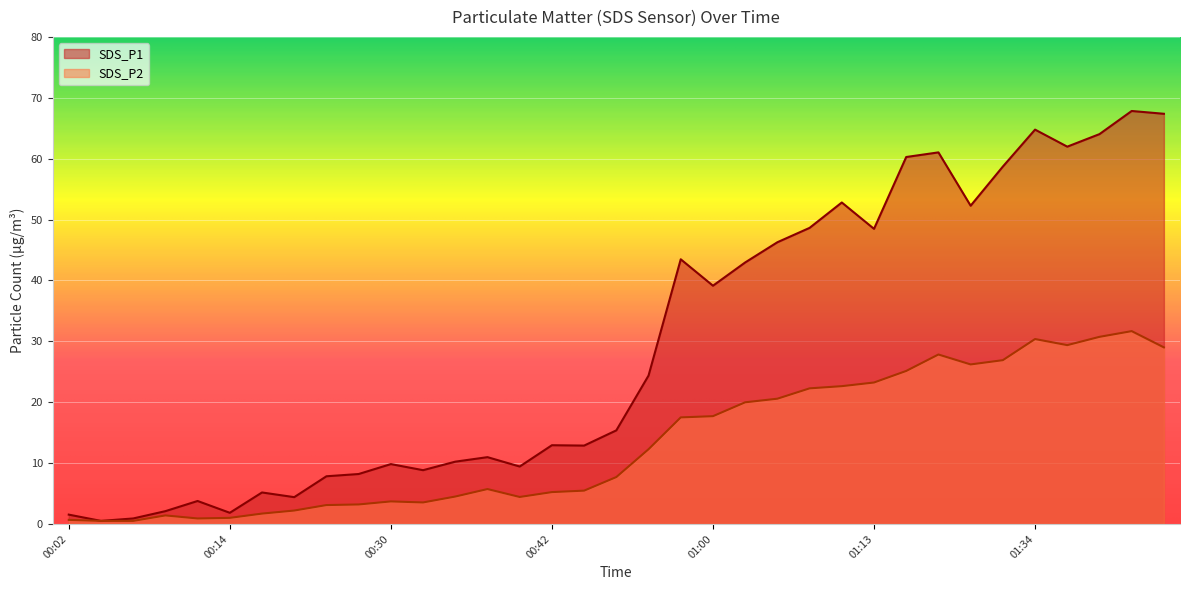

Where is SDS_P2 nearest to the value 16?

00:58